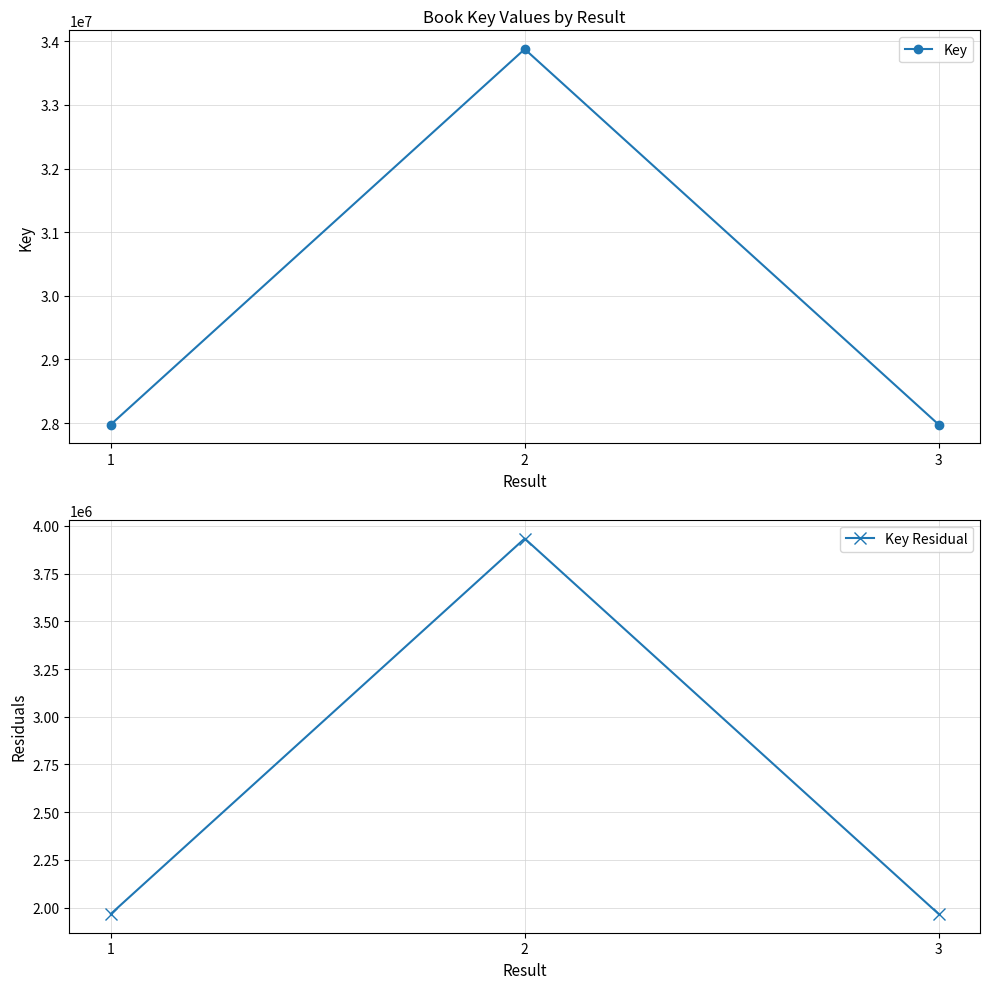

Is the value of Key Residual at 2 greater than the value of Key at 2?

No